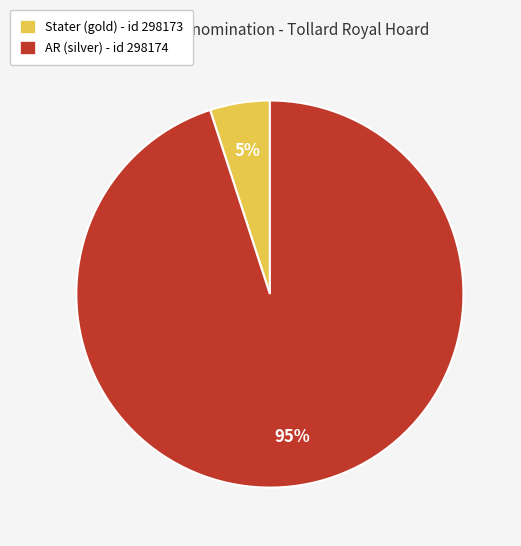

Which category has the biggest portion of the pie?

AR (silver) - id 298174